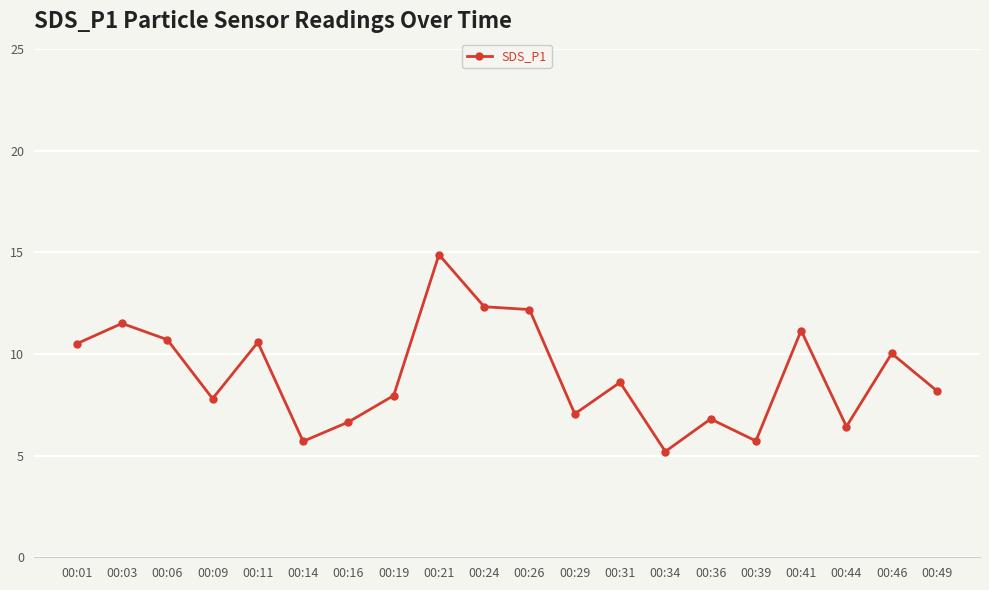

What is the minimum value shown in the chart?

5.2